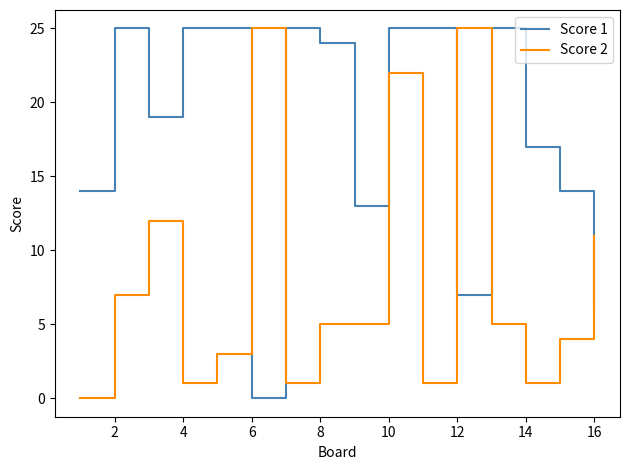

Reading left to right, list all the values displayed in this chart.

Score 1: 14	25	19	25	25	0	25	24	13	25	25	7	25	17	14	6
Score 2: 0	7	12	1	3	25	1	5	5	22	1	25	5	1	4	11